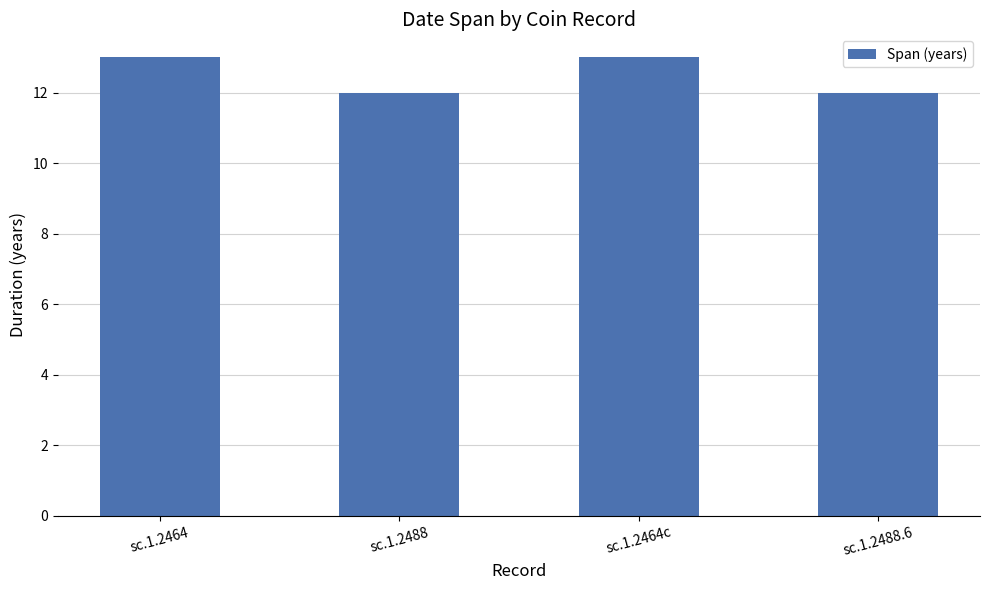

Count the values in the range 12 to 13.

4